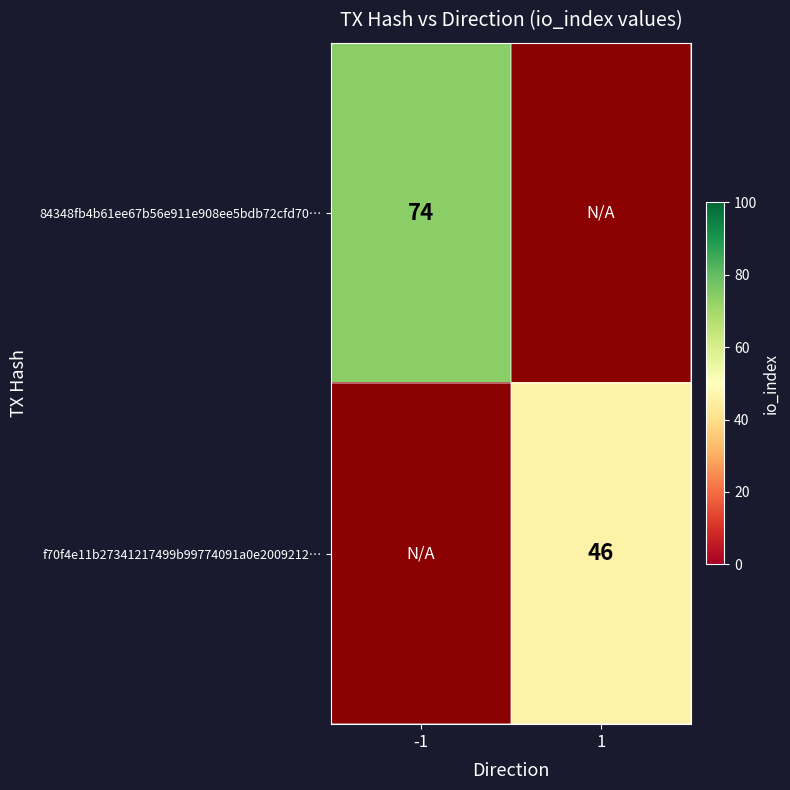

The value of 84348fb4b61ee67b56e911e908ee5bdb72cfd70… at -1 is 15. True or false?

False